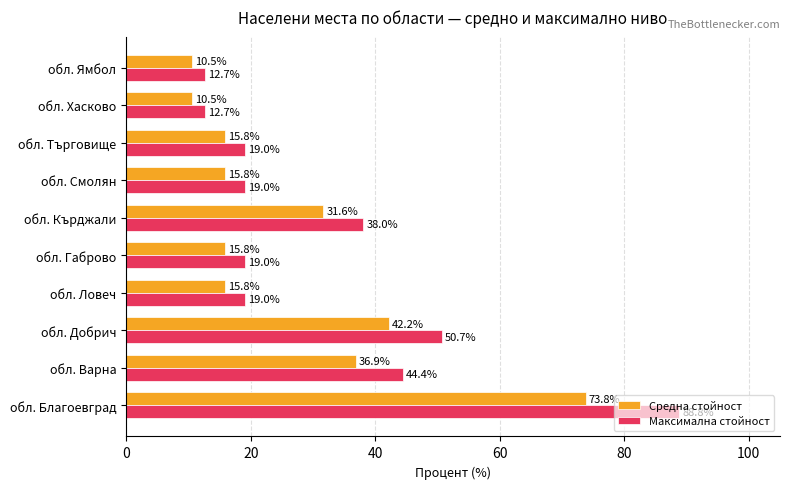

What is the difference between the maximum and minimum values in the Максимална стойност series?

76.1